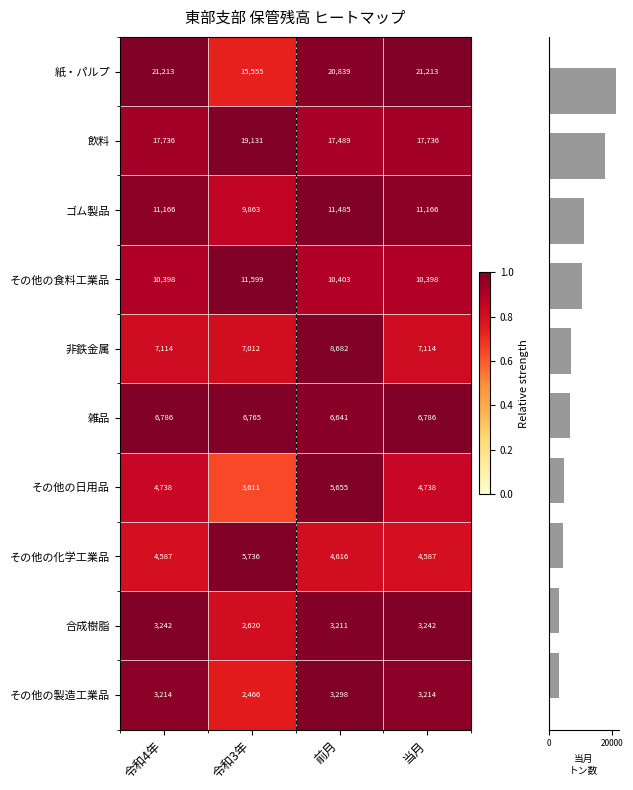

What is the total value across all series at 令和4年?

90194